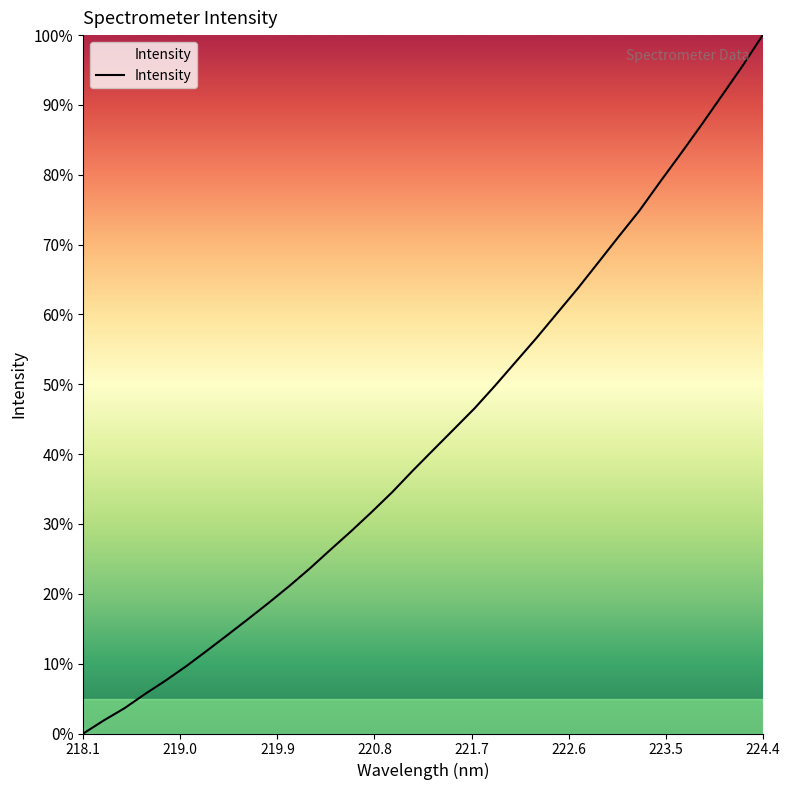

What is the greatest value displayed?

100.0